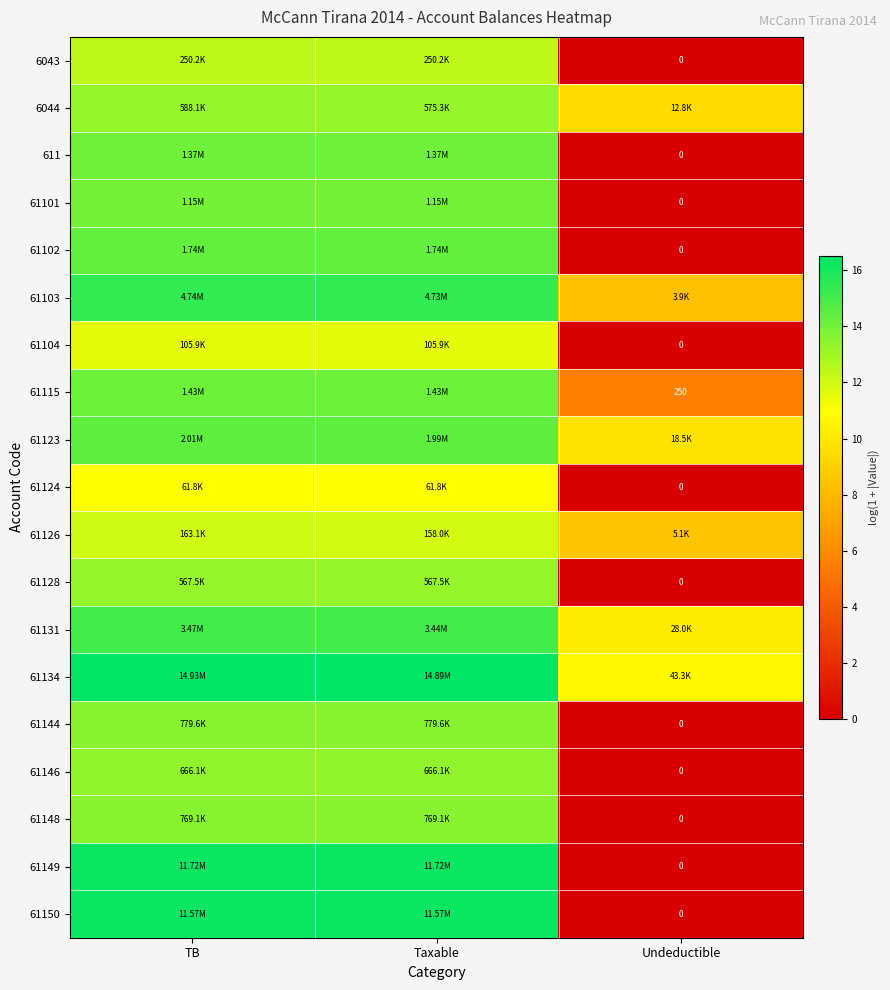

At which category is the sum across all series the highest?

TB